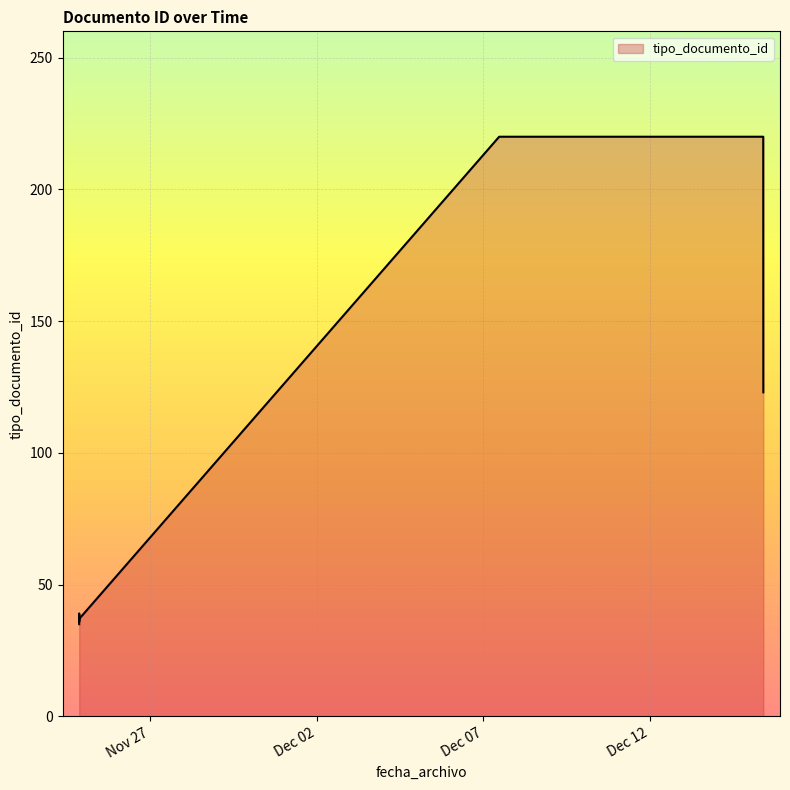

What is the label of the 7th point from the left?

2022-12-15 09:28:45